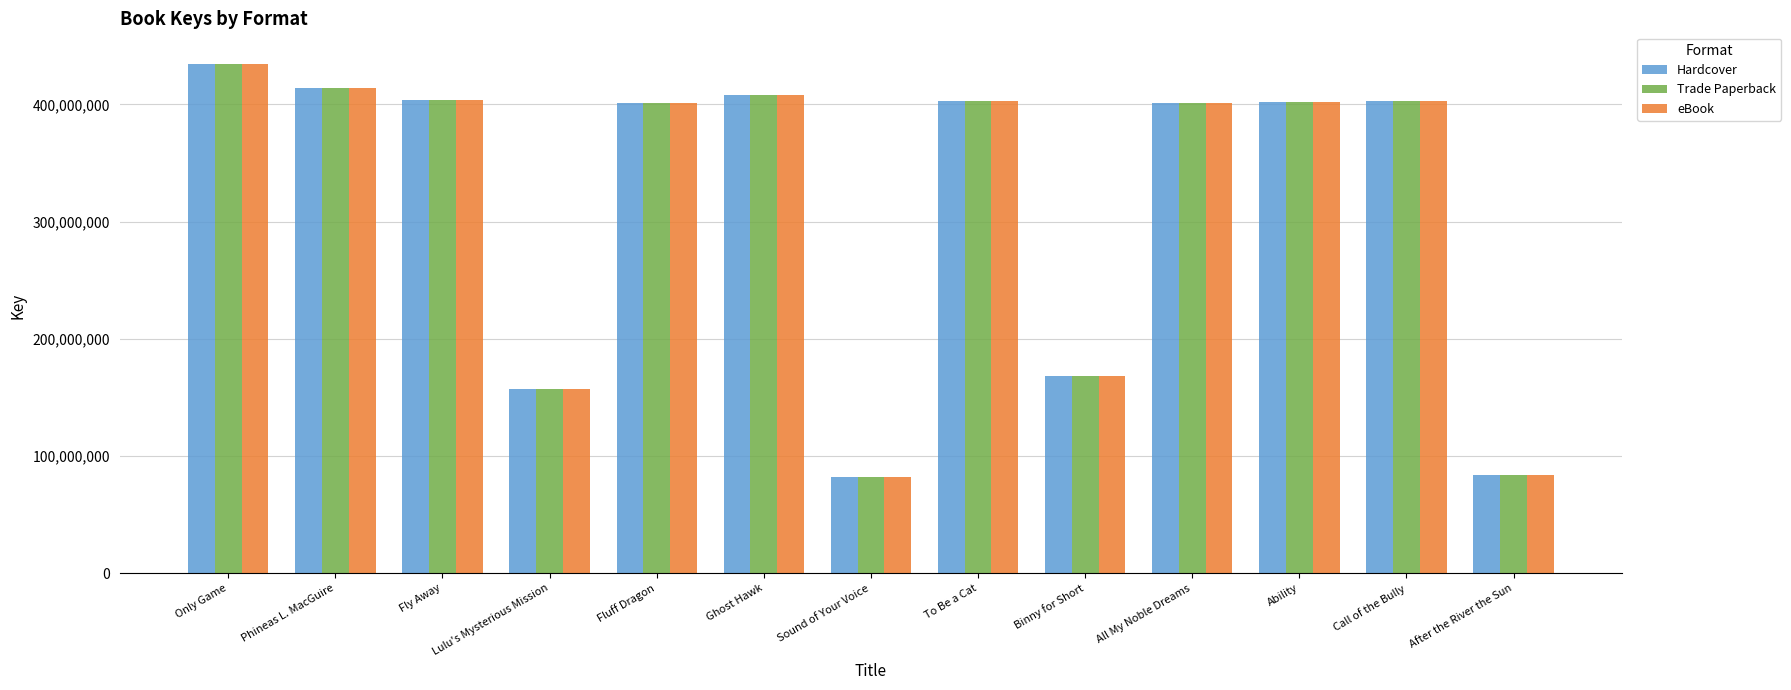

What is the total value across all series at Call of the Bully?

1208482668